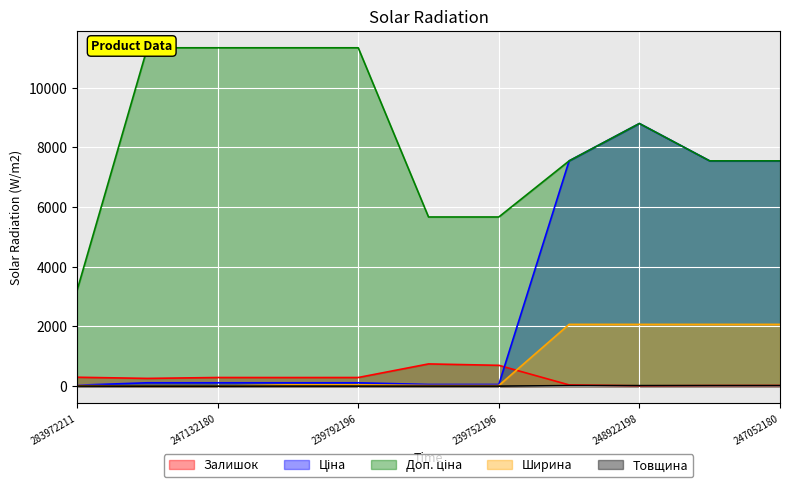

How many lines are shown in the chart?

5